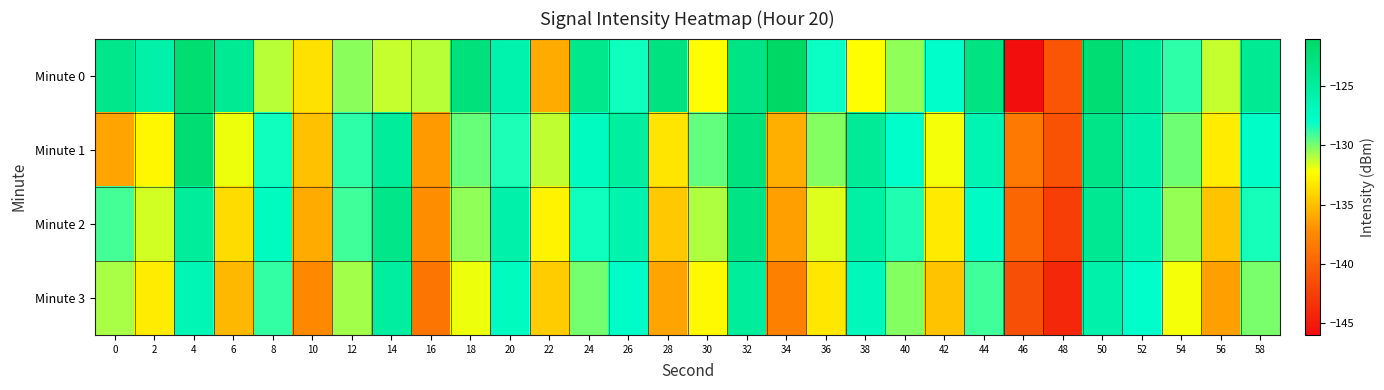

Rank the series at 52 from lowest to highest value.

Minute 3, Minute 2, Minute 1, Minute 0